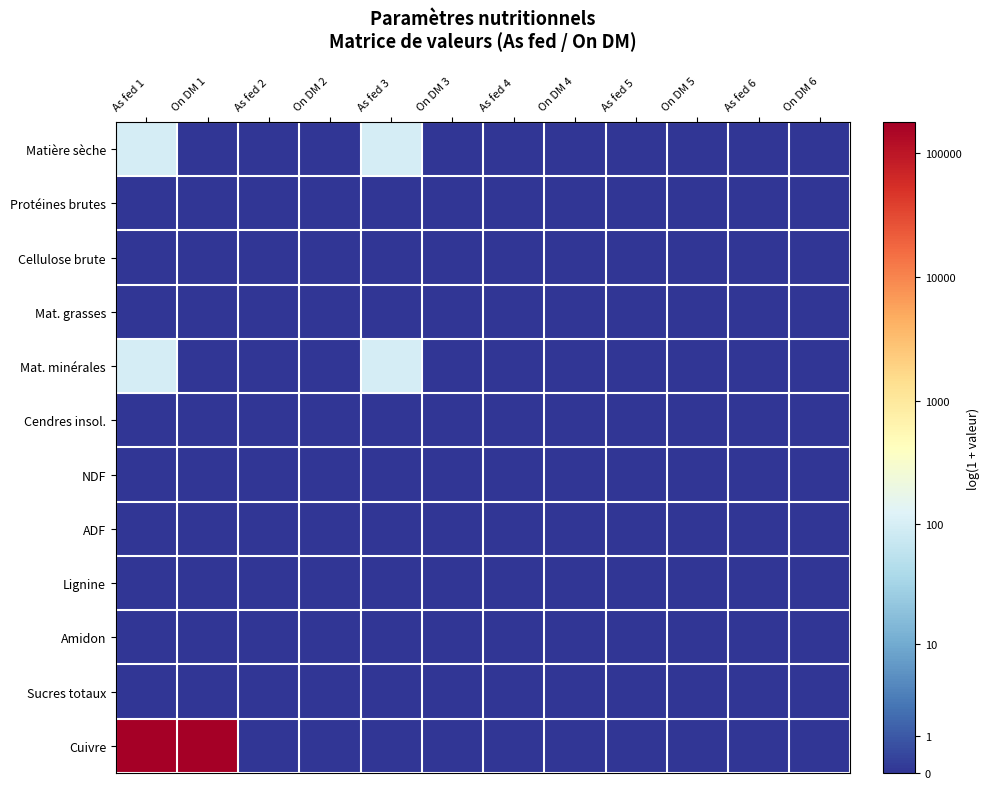

Reading right to left, transcribe all the data shown in this chart.

Matière sèche: On DM 6=0.0	As fed 6=0.0	On DM 5=0.0	As fed 5=0.0	On DM 4=0.0	As fed 4=0.0	On DM 3=0.0	As fed 3=4.6	On DM 2=0.0	As fed 2=0.0	On DM 1=0.0	As fed 1=4.6
Protéines brutes: On DM 6=0.0	As fed 6=0.0	On DM 5=0.0	As fed 5=0.0	On DM 4=0.0	As fed 4=0.0	On DM 3=0.0	As fed 3=0.0	On DM 2=0.0	As fed 2=0.0	On DM 1=0.0	As fed 1=0.0
Cellulose brute: On DM 6=0.0	As fed 6=0.0	On DM 5=0.0	As fed 5=0.0	On DM 4=0.0	As fed 4=0.0	On DM 3=0.0	As fed 3=0.0	On DM 2=0.0	As fed 2=0.0	On DM 1=0.0	As fed 1=0.0
Mat. grasses: On DM 6=0.0	As fed 6=0.0	On DM 5=0.0	As fed 5=0.0	On DM 4=0.0	As fed 4=0.0	On DM 3=0.0	As fed 3=0.0	On DM 2=0.0	As fed 2=0.0	On DM 1=0.0	As fed 1=0.0
Mat. minérales: On DM 6=0.0	As fed 6=0.0	On DM 5=0.0	As fed 5=0.0	On DM 4=0.0	As fed 4=0.0	On DM 3=0.0	As fed 3=4.6	On DM 2=0.0	As fed 2=0.0	On DM 1=0.0	As fed 1=4.6
Cendres insol.: On DM 6=0.0	As fed 6=0.0	On DM 5=0.0	As fed 5=0.0	On DM 4=0.0	As fed 4=0.0	On DM 3=0.0	As fed 3=0.0	On DM 2=0.0	As fed 2=0.0	On DM 1=0.0	As fed 1=0.0
NDF: On DM 6=0.0	As fed 6=0.0	On DM 5=0.0	As fed 5=0.0	On DM 4=0.0	As fed 4=0.0	On DM 3=0.0	As fed 3=0.0	On DM 2=0.0	As fed 2=0.0	On DM 1=0.0	As fed 1=0.0
ADF: On DM 6=0.0	As fed 6=0.0	On DM 5=0.0	As fed 5=0.0	On DM 4=0.0	As fed 4=0.0	On DM 3=0.0	As fed 3=0.0	On DM 2=0.0	As fed 2=0.0	On DM 1=0.0	As fed 1=0.0
Lignine: On DM 6=0.0	As fed 6=0.0	On DM 5=0.0	As fed 5=0.0	On DM 4=0.0	As fed 4=0.0	On DM 3=0.0	As fed 3=0.0	On DM 2=0.0	As fed 2=0.0	On DM 1=0.0	As fed 1=0.0
Amidon: On DM 6=0.0	As fed 6=0.0	On DM 5=0.0	As fed 5=0.0	On DM 4=0.0	As fed 4=0.0	On DM 3=0.0	As fed 3=0.0	On DM 2=0.0	As fed 2=0.0	On DM 1=0.0	As fed 1=0.0
Sucres totaux: On DM 6=0.0	As fed 6=0.0	On DM 5=0.0	As fed 5=0.0	On DM 4=0.0	As fed 4=0.0	On DM 3=0.0	As fed 3=0.0	On DM 2=0.0	As fed 2=0.0	On DM 1=0.0	As fed 1=0.0
Cuivre: On DM 6=0.0	As fed 6=0.0	On DM 5=0.0	As fed 5=0.0	On DM 4=0.0	As fed 4=0.0	On DM 3=0.0	As fed 3=0.0	On DM 2=0.0	As fed 2=0.0	On DM 1=12.1	As fed 1=12.1